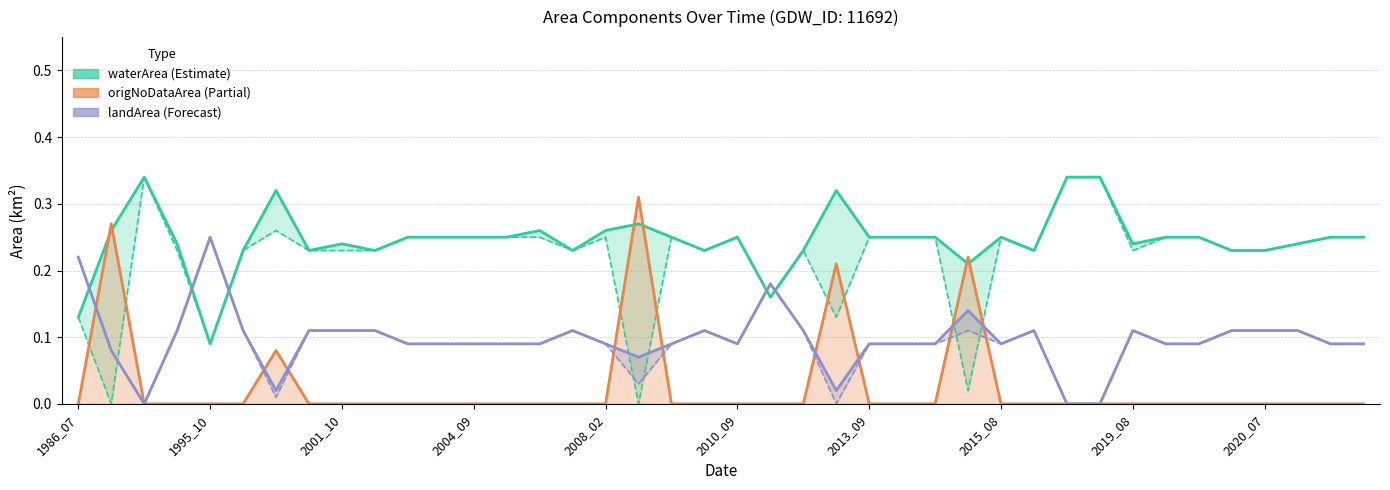

What is the difference between the second highest and second lowest values in the landArea series?

0.2